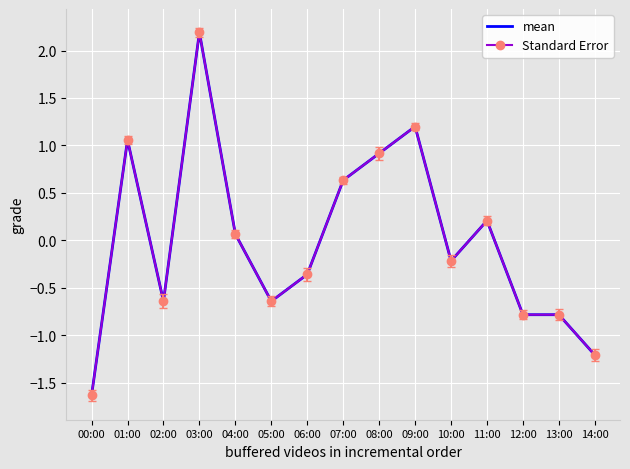

At which category does Standard Error reach its first local valley?

02:00